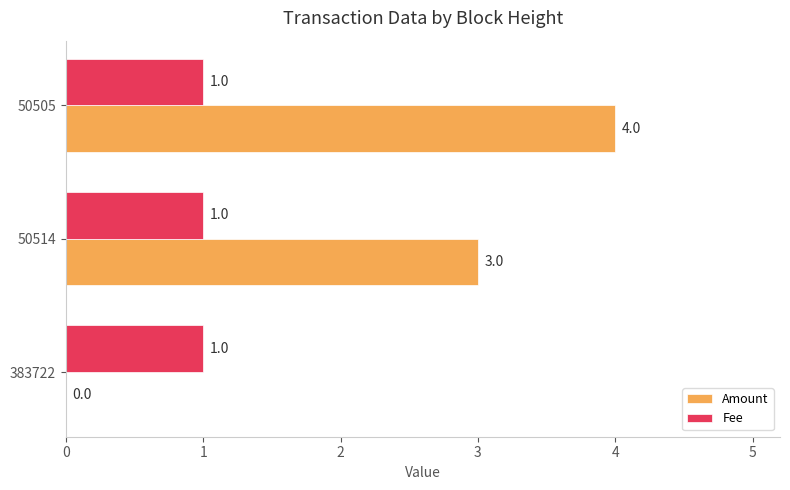

Is it true that Amount equals 3 at 50514?

True